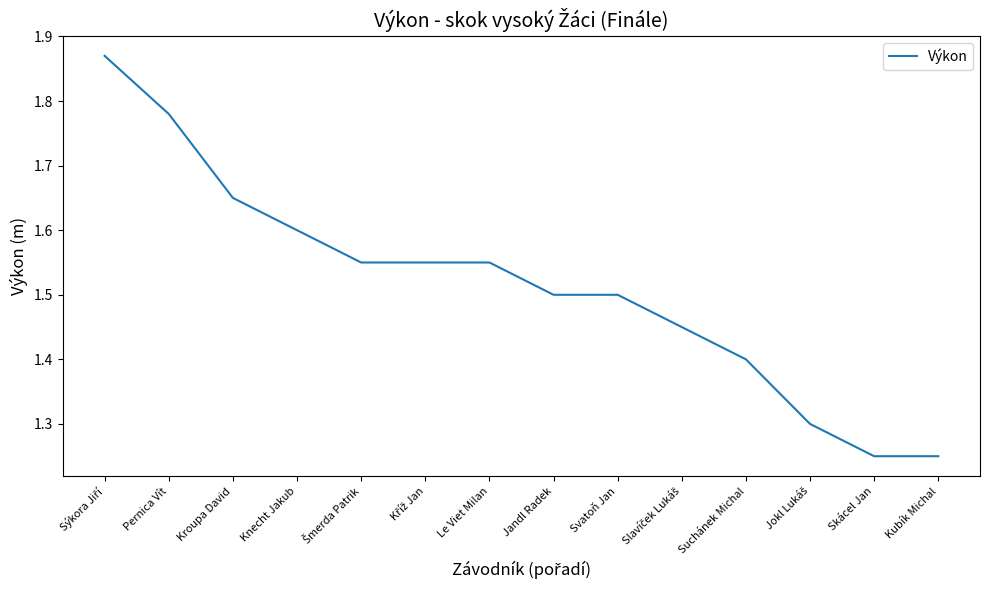

What is the difference between the maximum and minimum values?

0.6